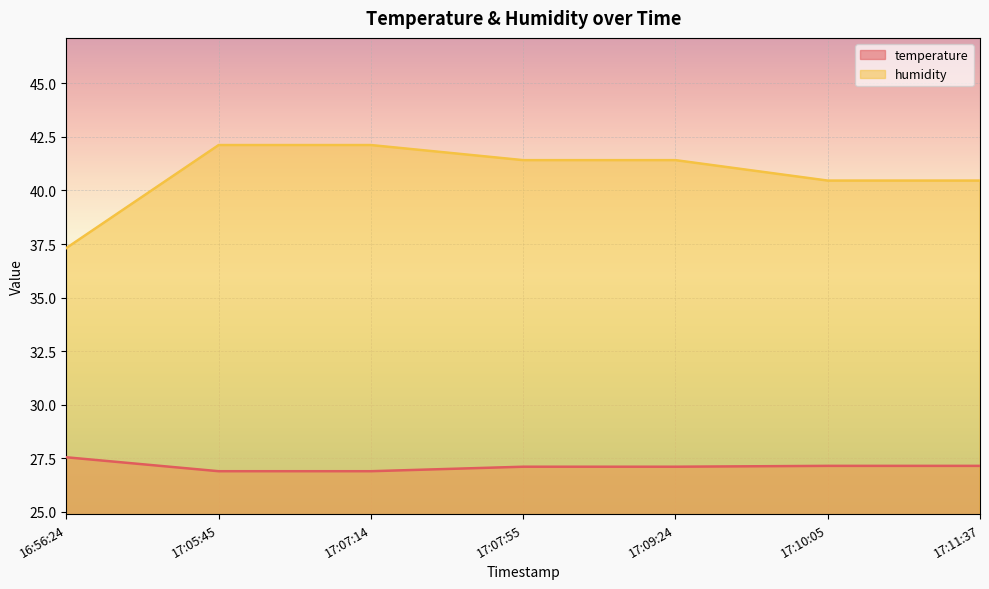

Count the temperature values in the range 26 to 27.

2